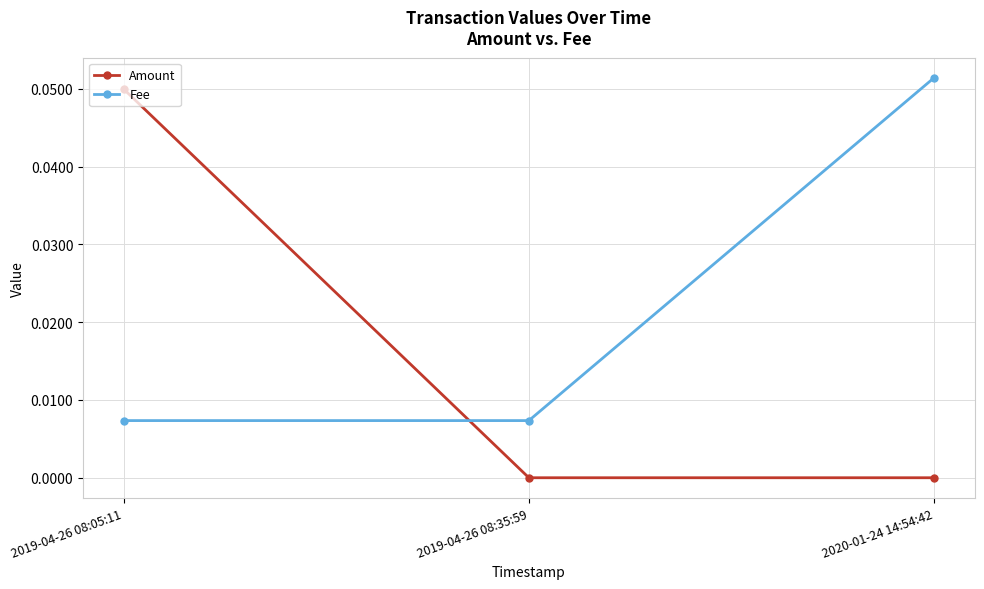

At which category does the chart reach its peak across all series?

2020-01-24 14:54:42